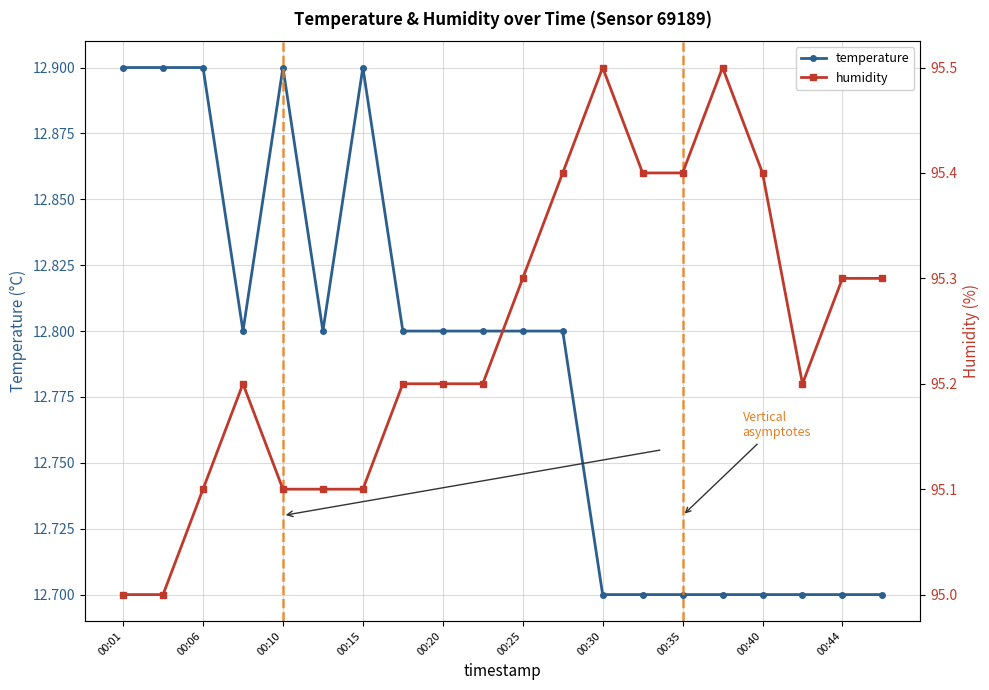

At how many categories does at least one series exceed 51?

20